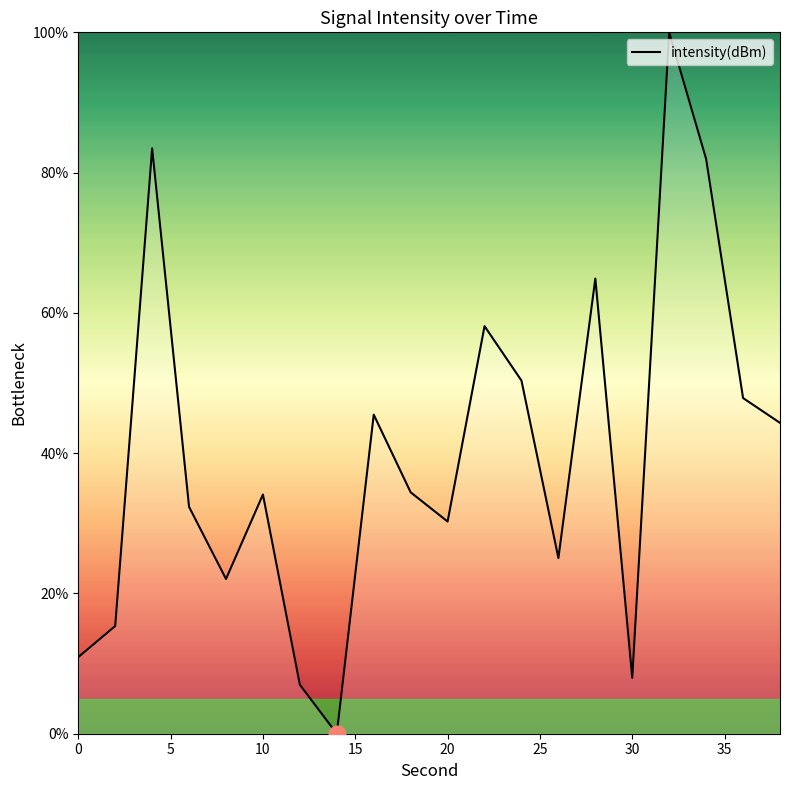

What is the maximum value shown in the chart?

100.0